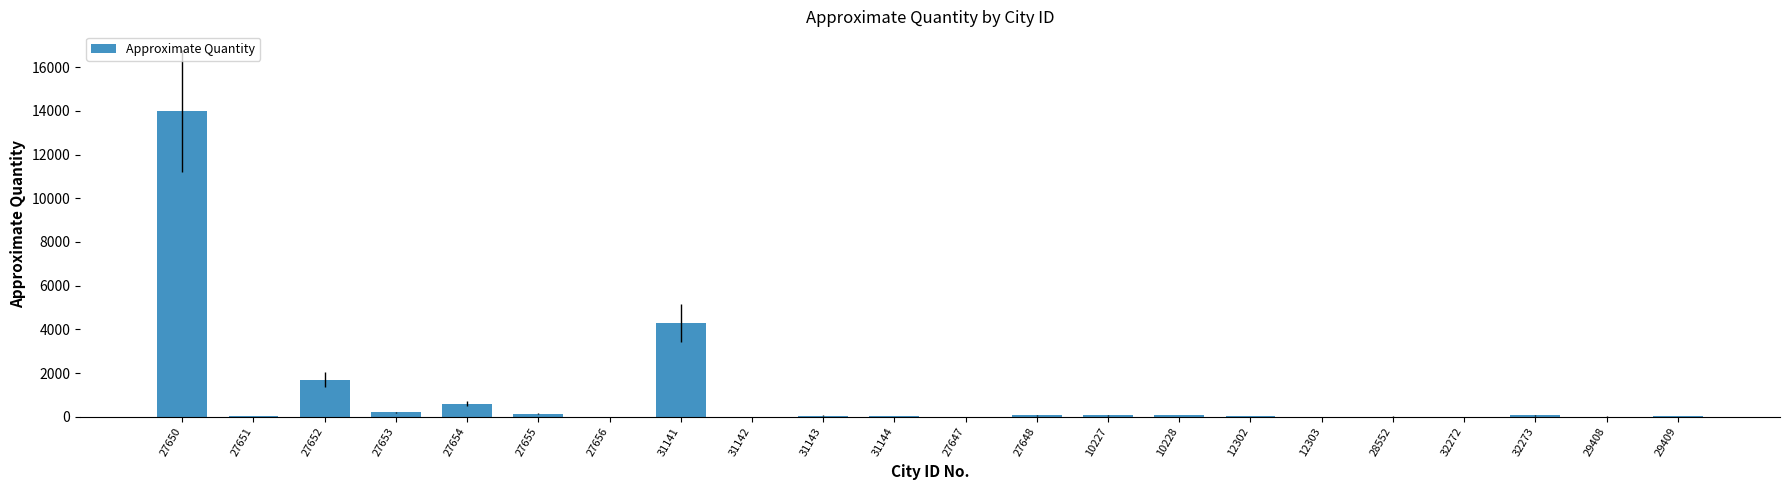

How many series are shown in this chart?

1